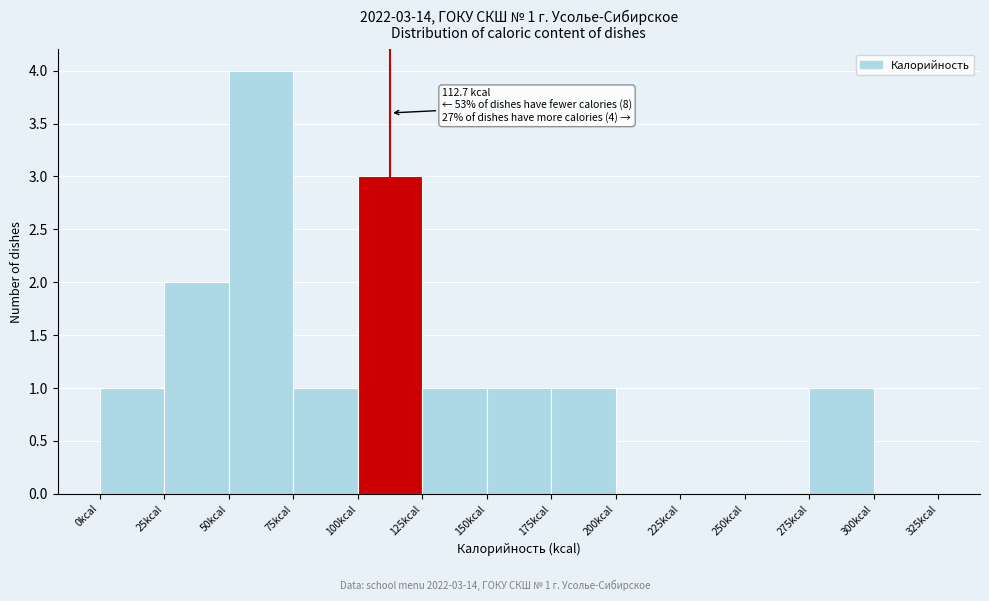

Which range on the x-axis has the tallest bar?

50 to 75